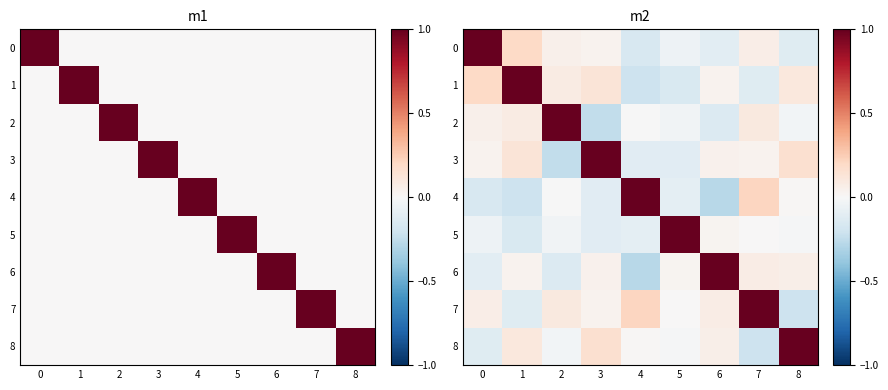

True or false: 0 has a value of -0.2 at 8.

False